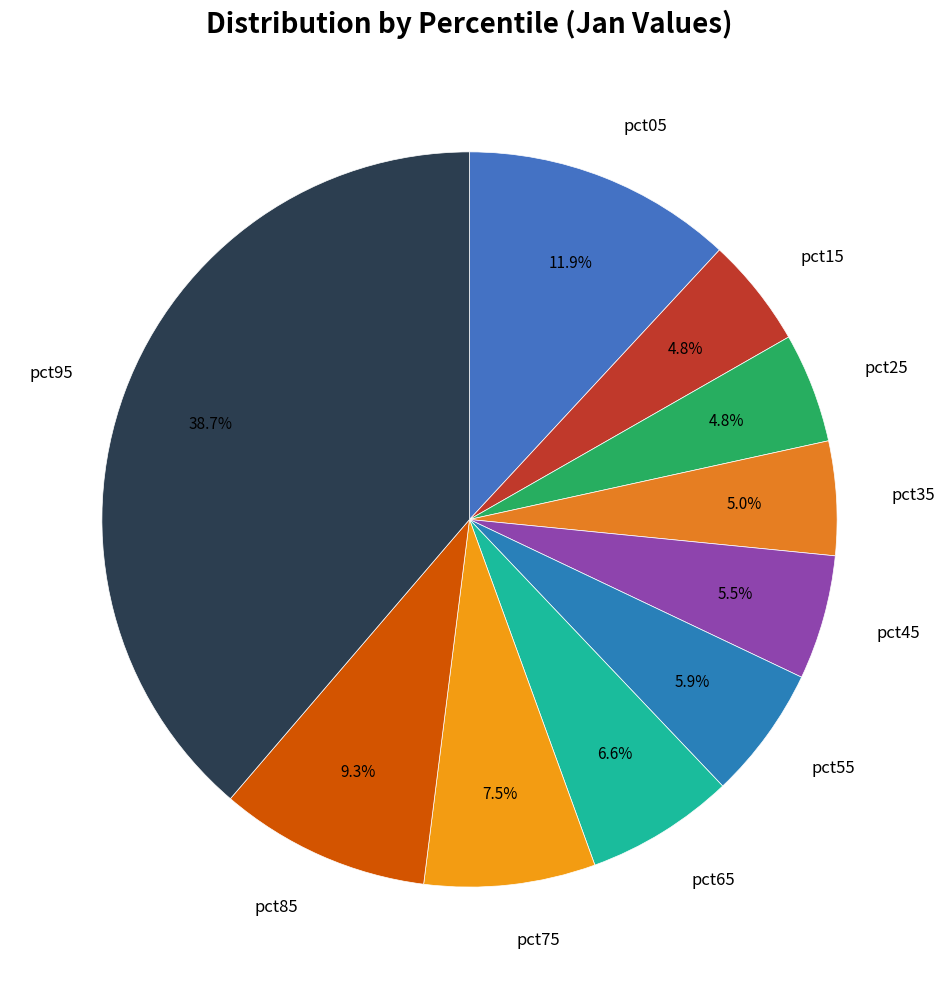

To the nearest percent, what percentage of the pie is pct35?

5%